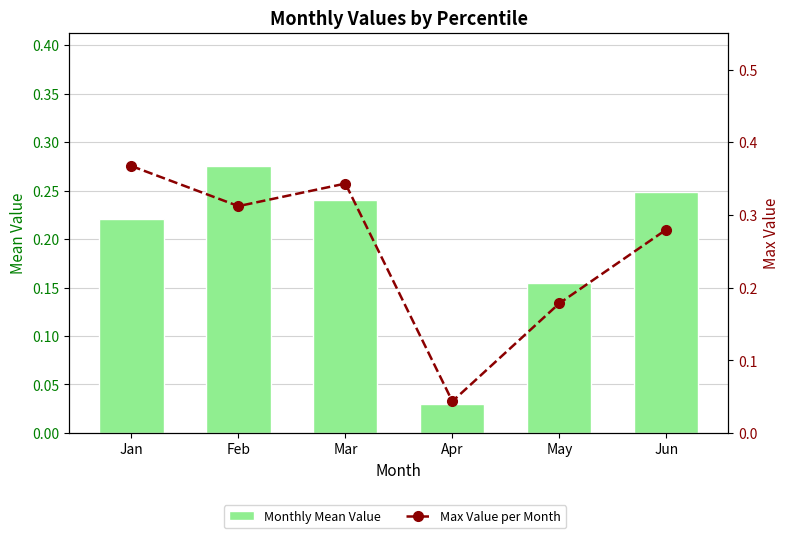

What is the value of the Max Value per Month bar at the 1st from the left?

0.4